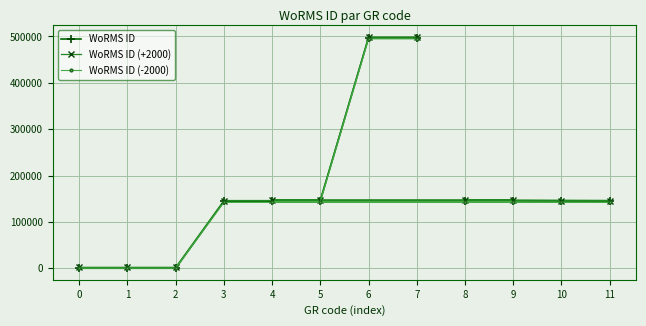

What is the maximum value for WoRMS ID (-2000)?

494828